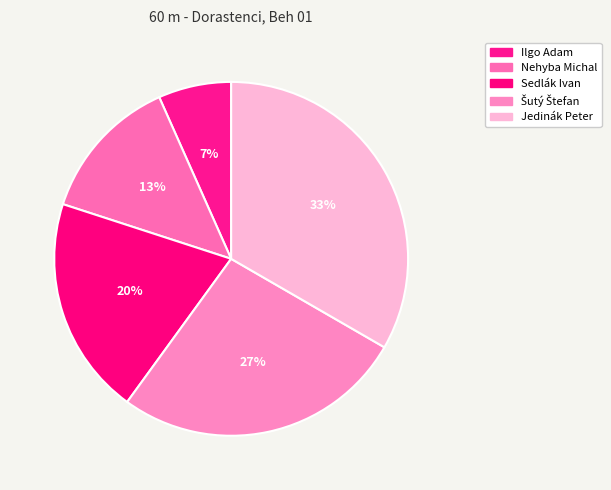

Count the number of slices in the pie.

5